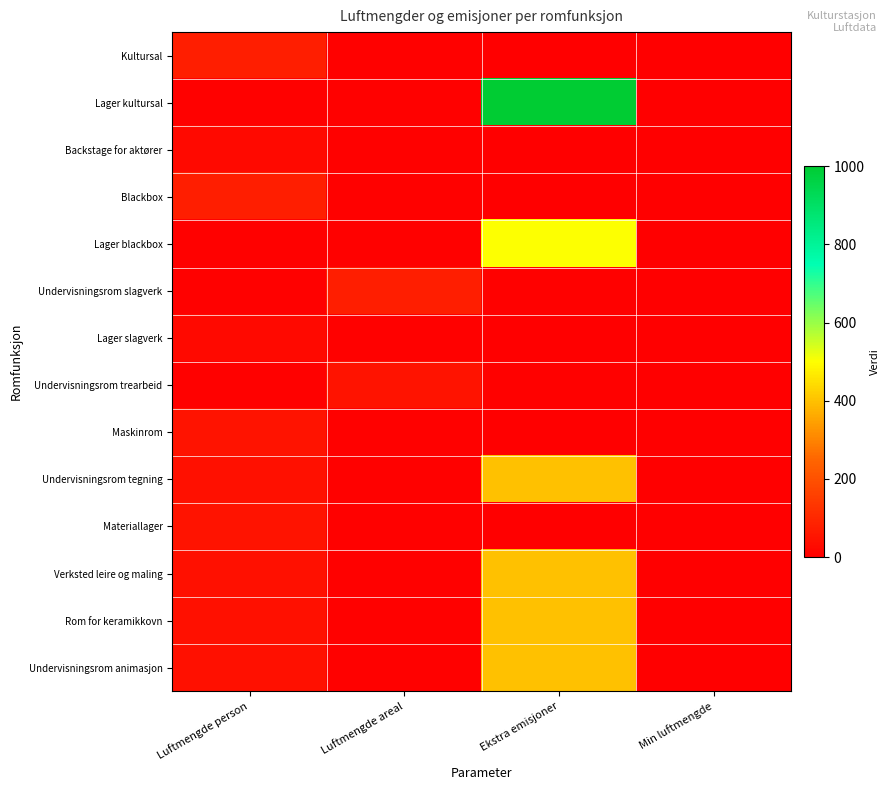

How many distinct data groups are displayed?

14